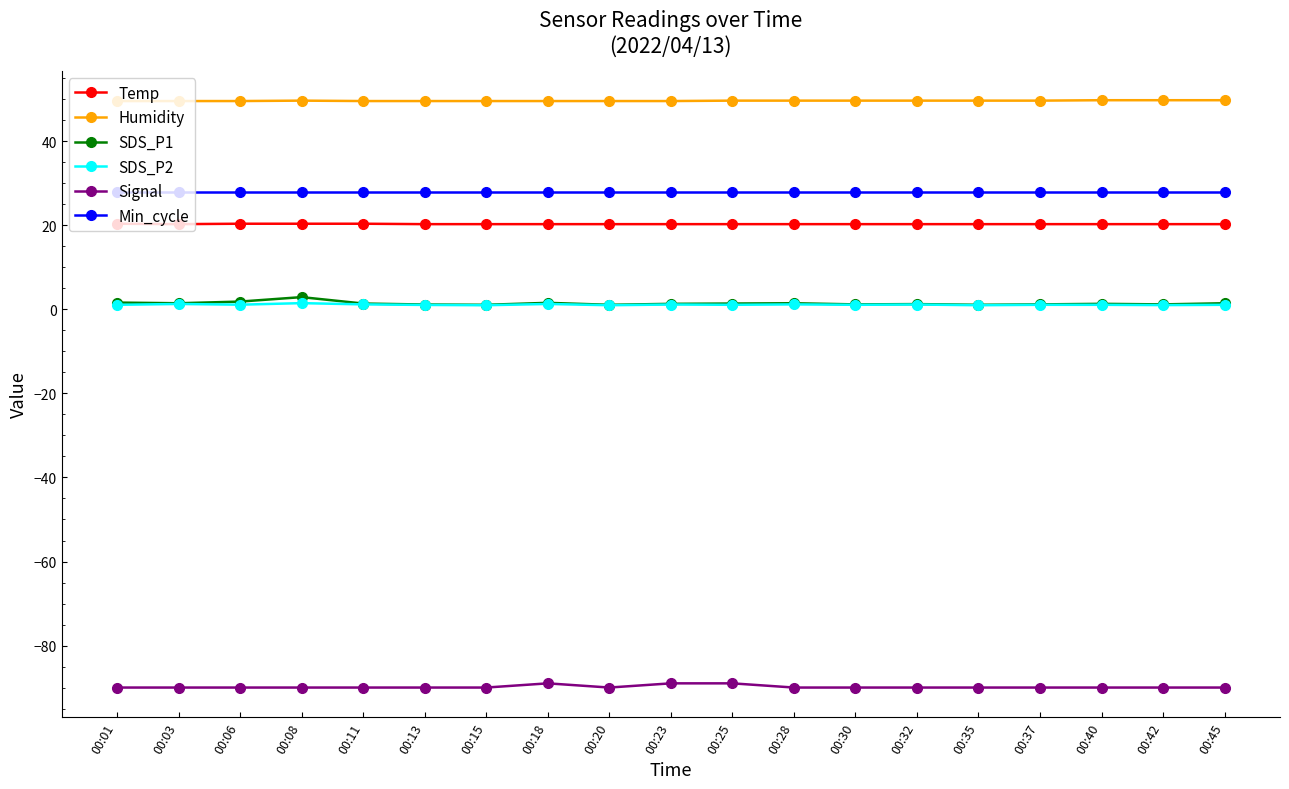

True or false: Humidity has a value of 49.7 at 00:37.

True